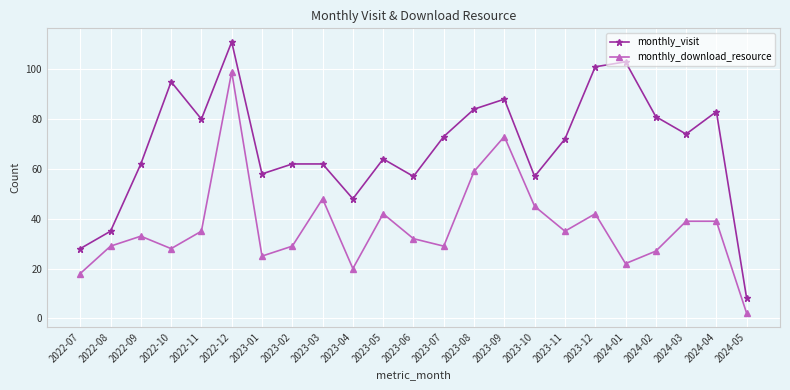

True or false: monthly_visit and monthly_download_resource cross at least once.

False